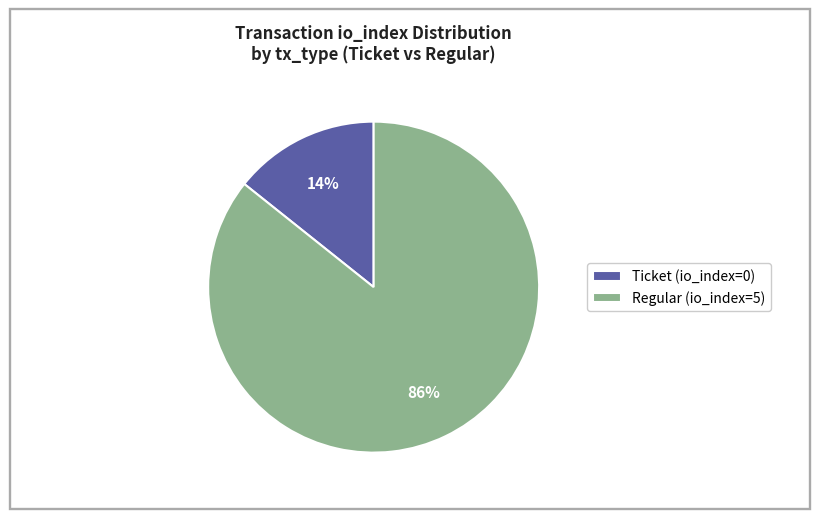

Which category has the biggest portion of the pie?

Regular (io_index=5)